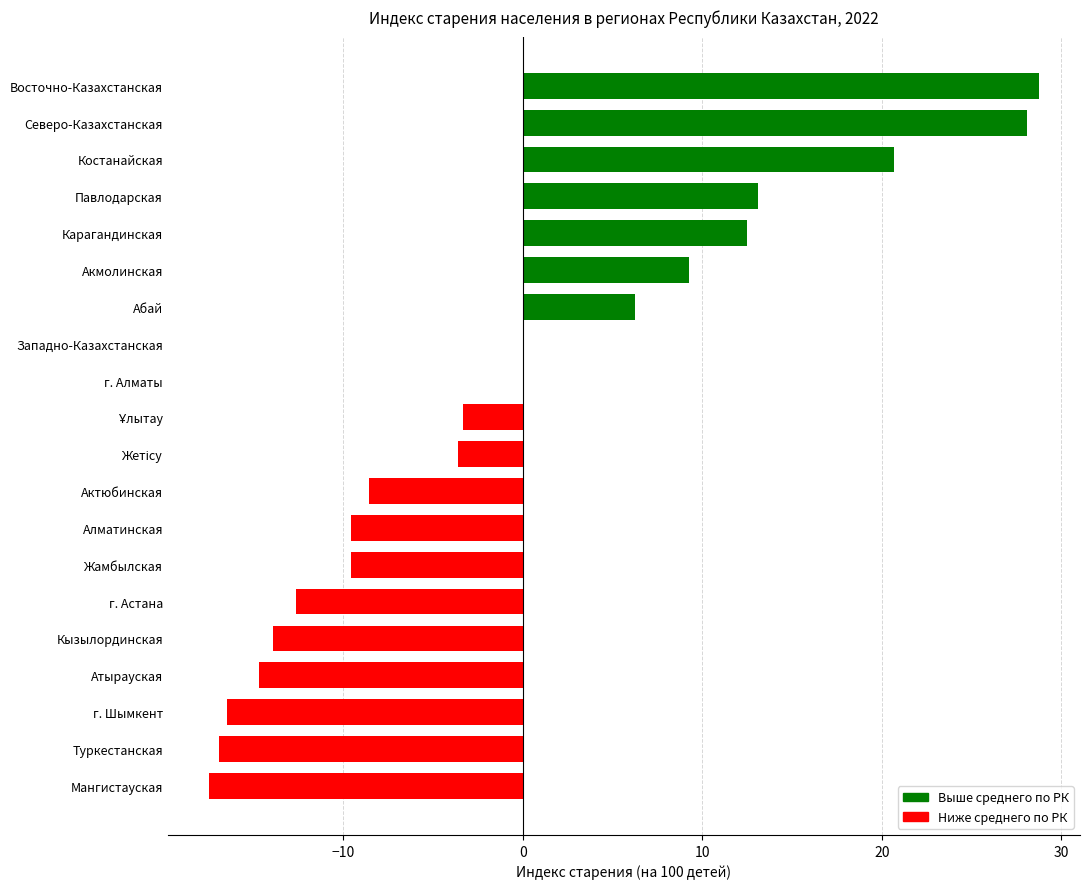

At which label is the value closest to 5?

Абай